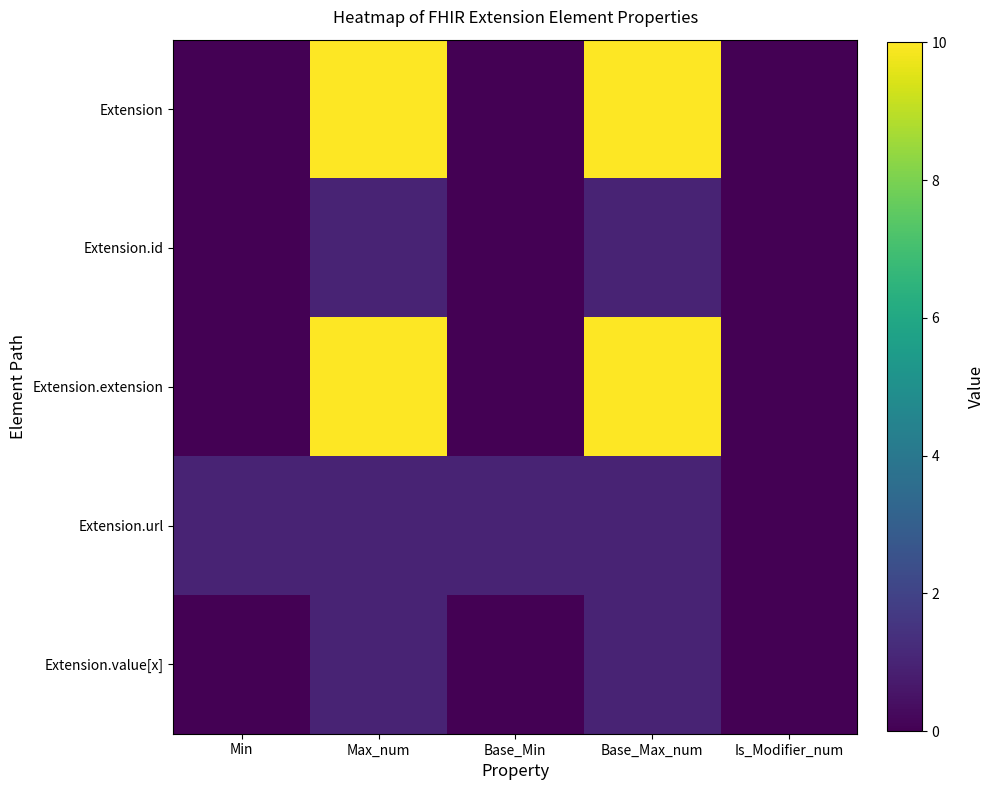

What is the maximum value shown in the chart?

10